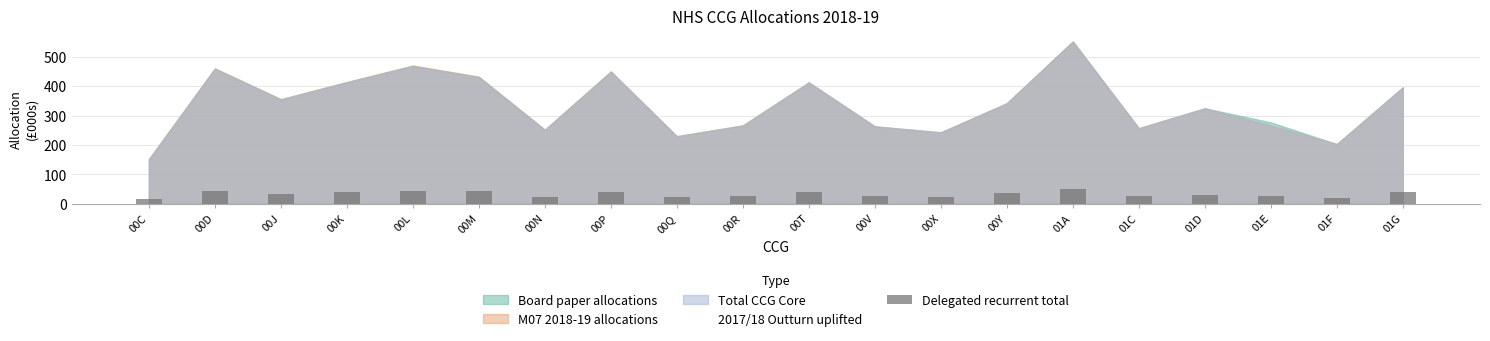

What is the value of the 20th bar from the left?

38.8